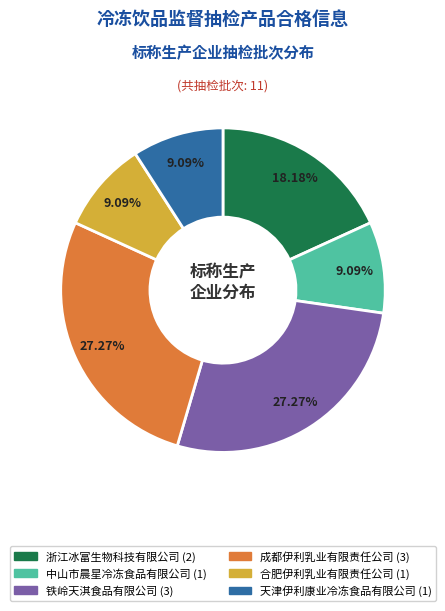

The 天津伊利康业冷冻食品有限公司 slice represents 16% of the pie. True or false?

False